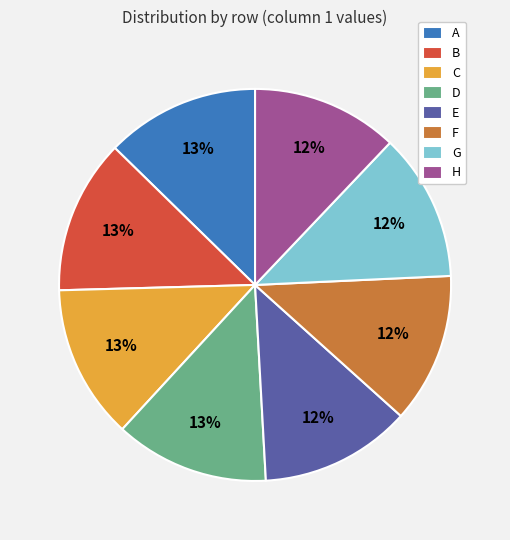

True or false: H accounts for 12% of the total.

True